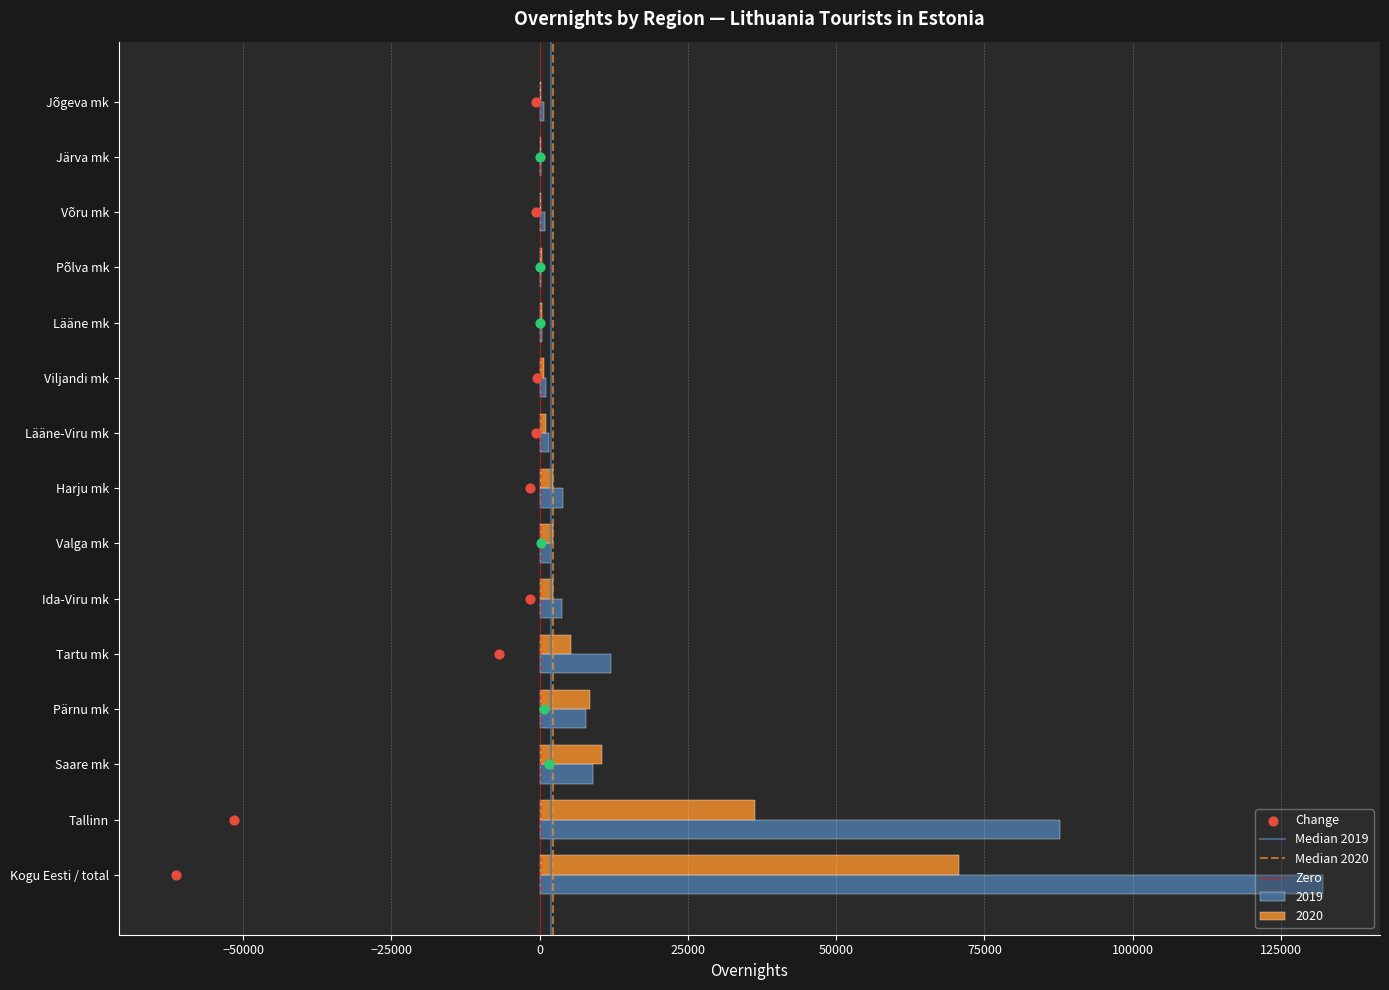

Which series reaches the minimum Y coordinate?

Median 2019